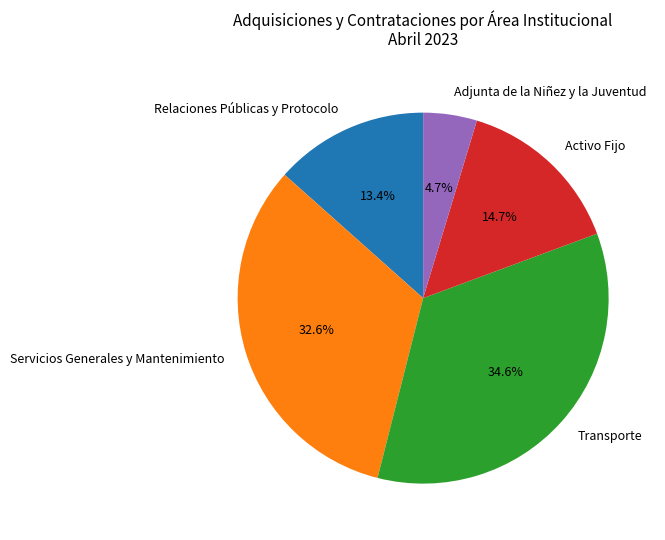

Is there any slice that represents more than half of the pie?

No